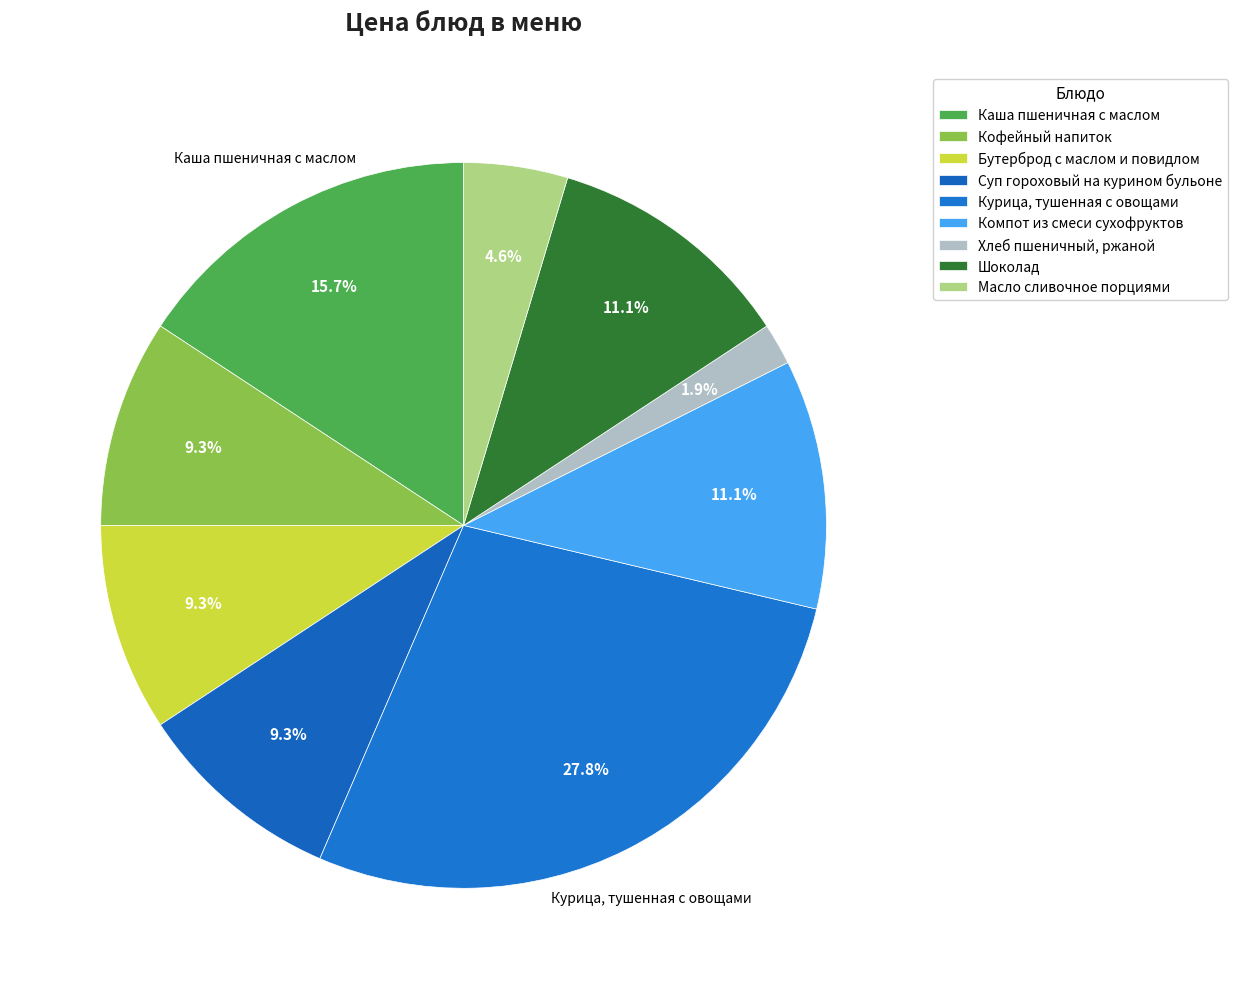

What is the smallest slice in the pie chart?

Хлеб пшеничный, ржаной